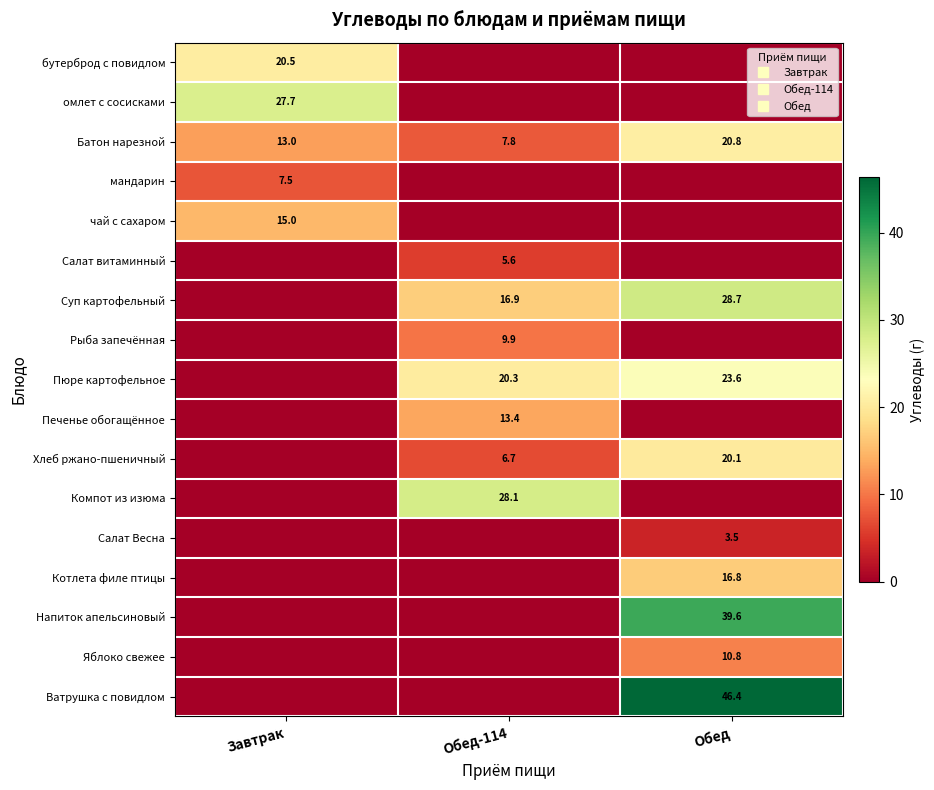

What is the total value across all series at Обед?

210.2